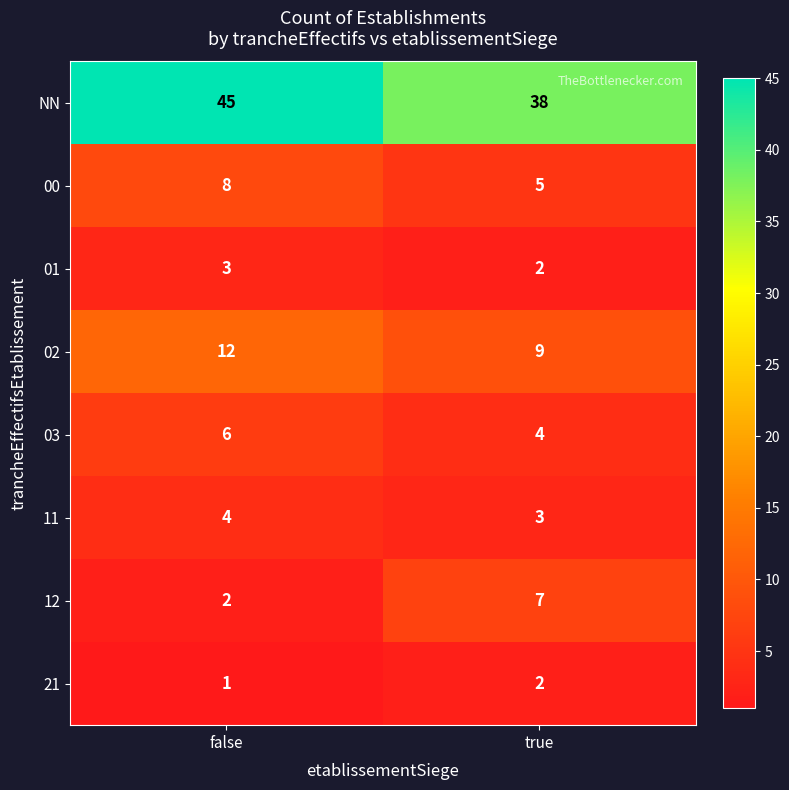

How many distinct data groups are displayed?

8